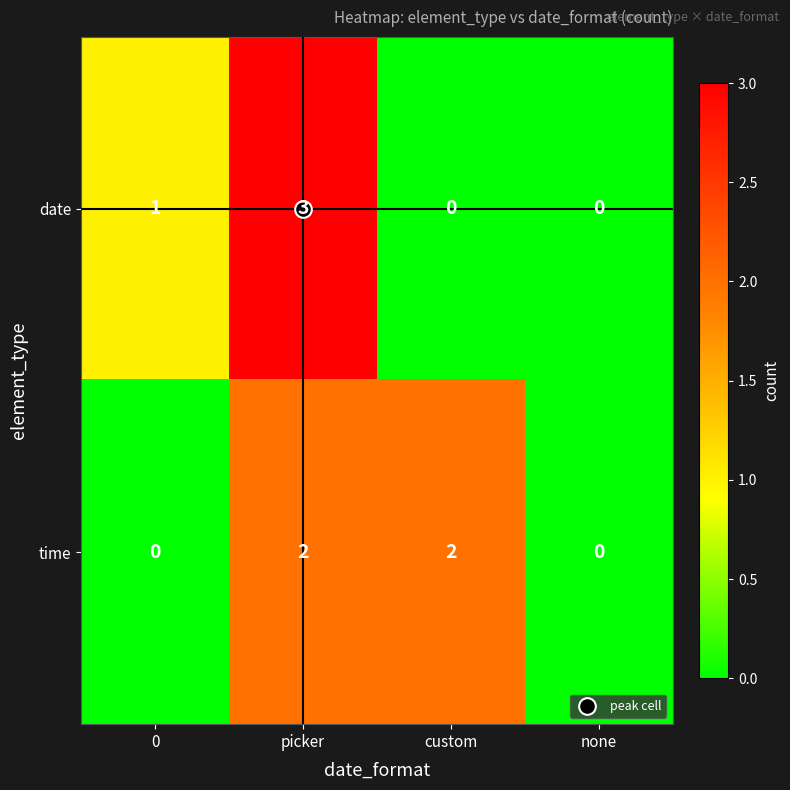

What is the total value across all series at picker?

5